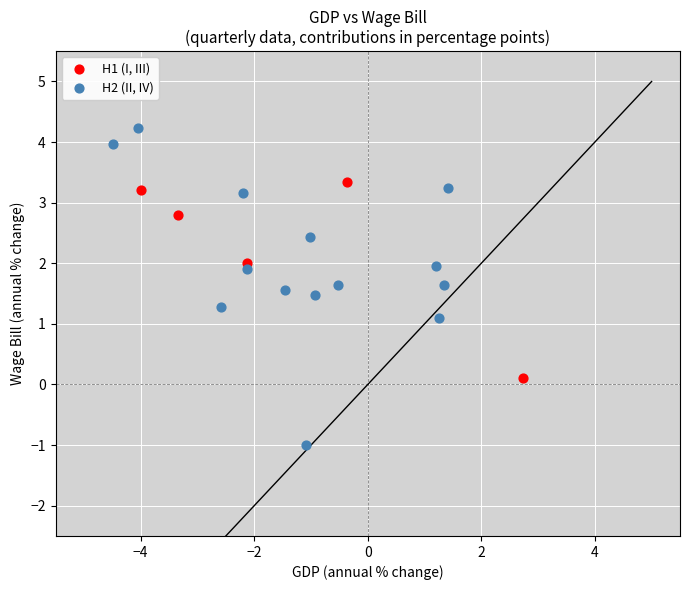

Which series reaches the maximum Y coordinate?

H2 (II, IV)